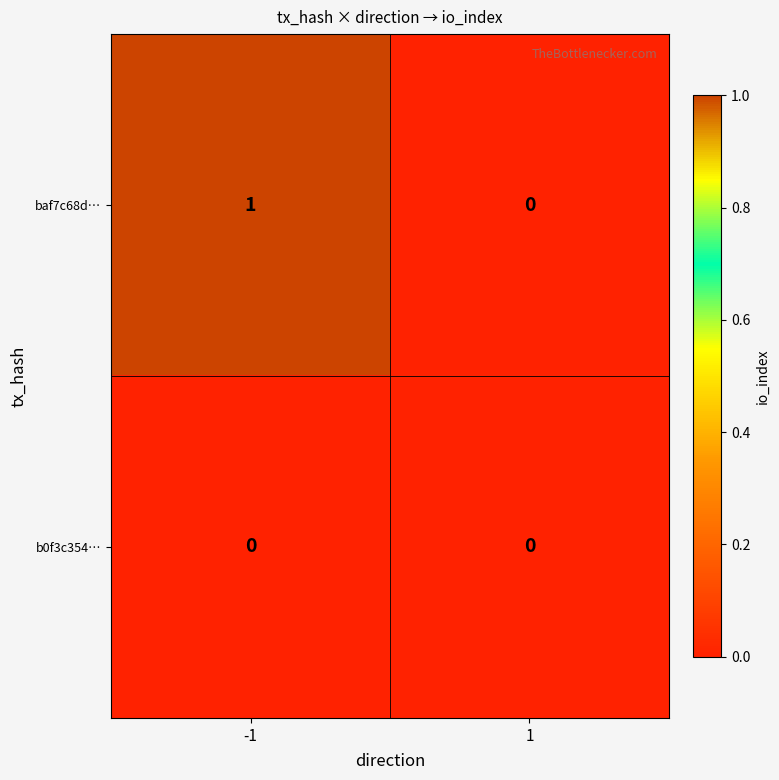

What is the difference between the highest and lowest values at -1?

1